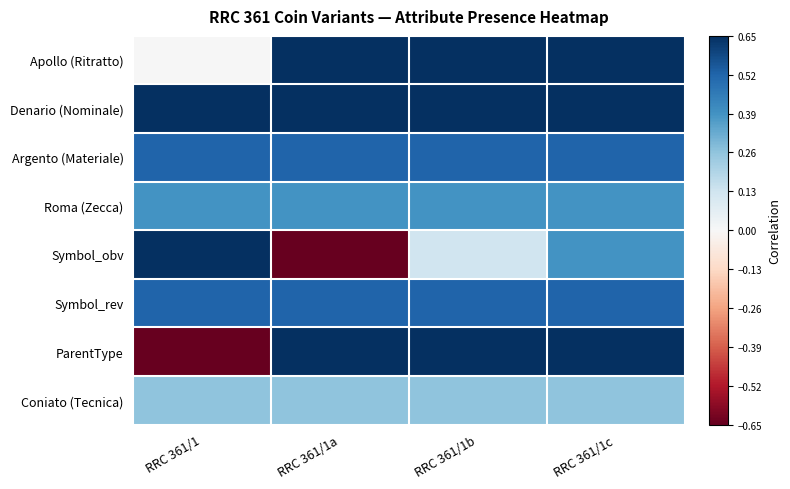

What is the smallest value displayed?

-0.7